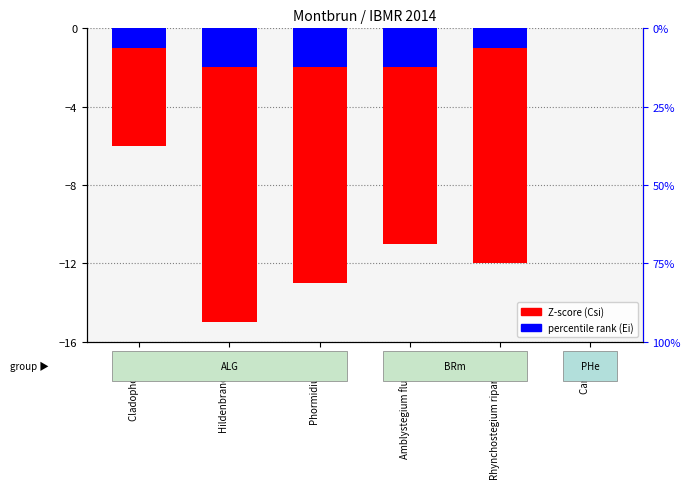

What is the minimum value shown in the chart?

-15